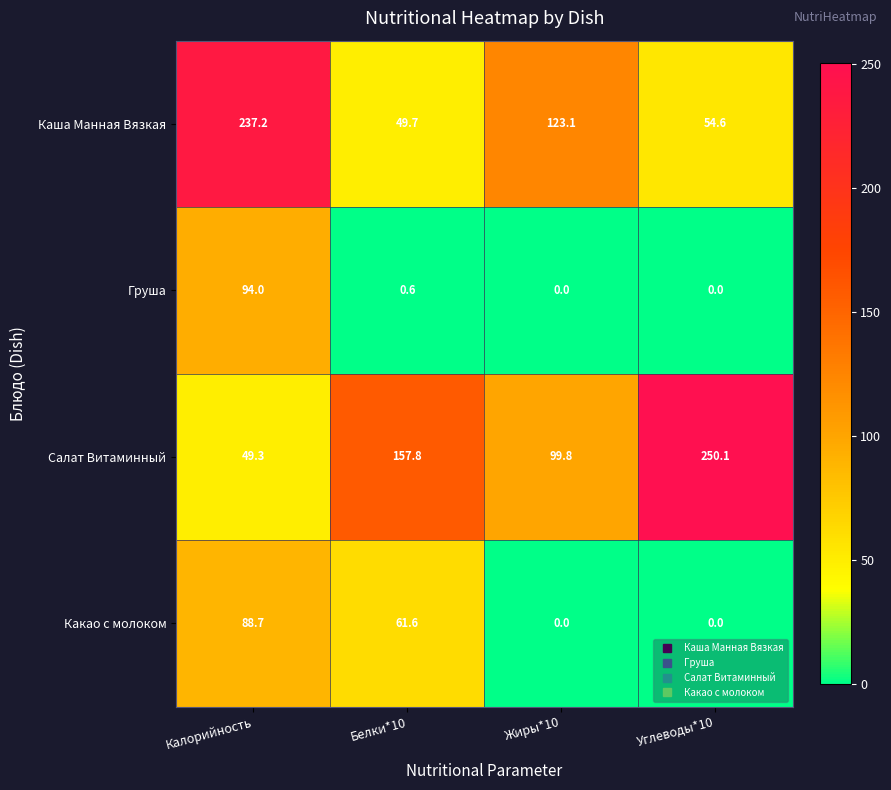

Where does the Какао с молоком series first go above 61?

Калорийность